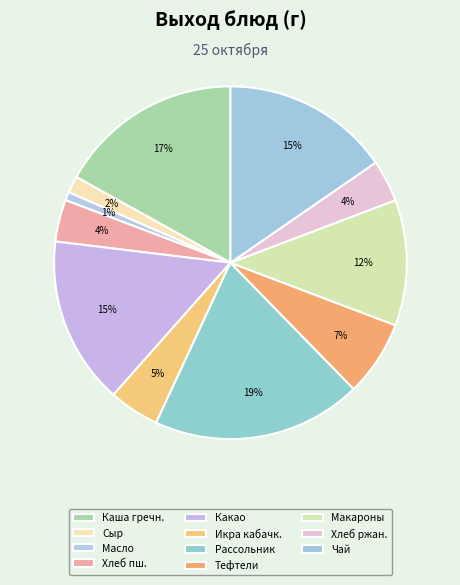

Does any single category account for the majority?

No